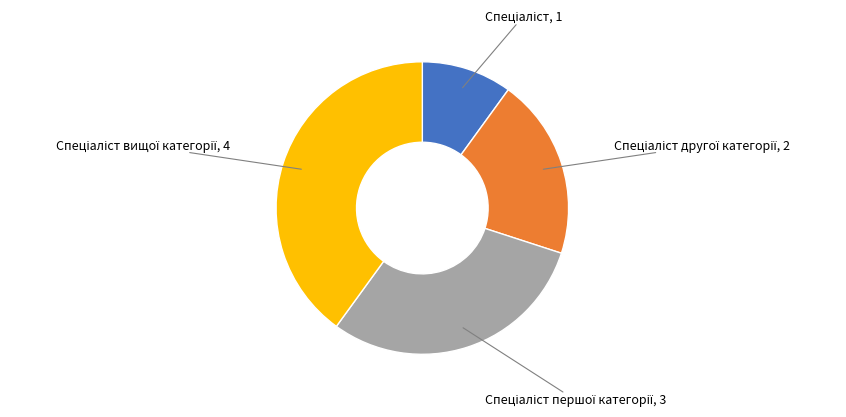

Does any single category account for the majority?

No